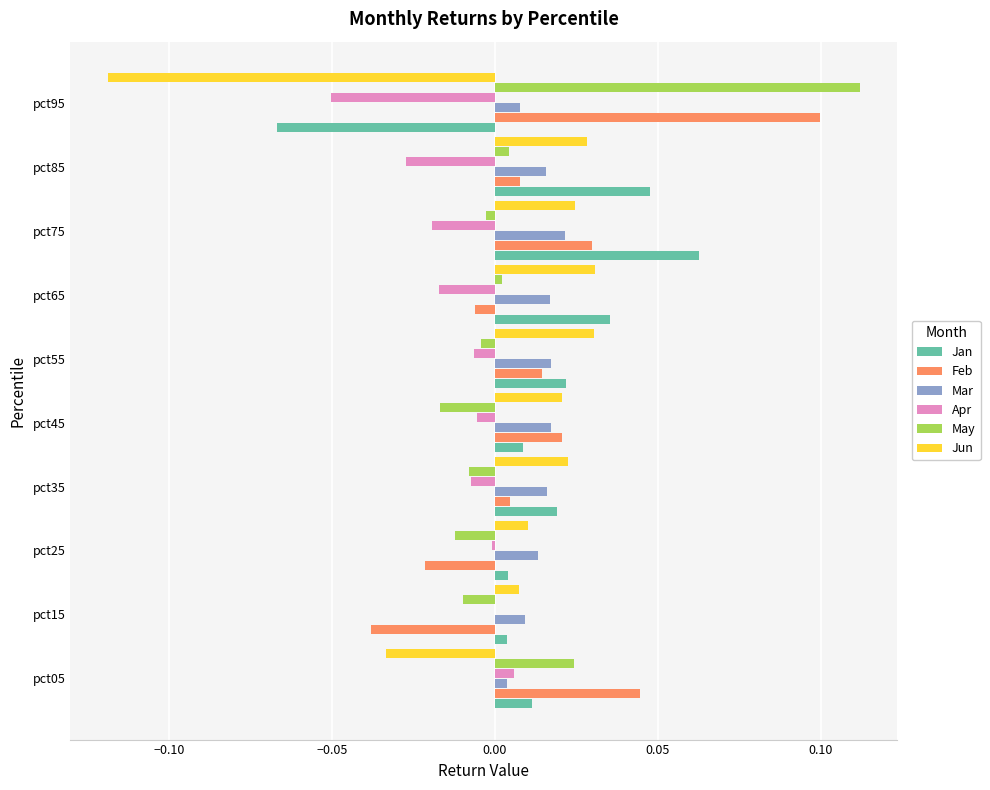

At which category is the sum across all series the highest?

pct75